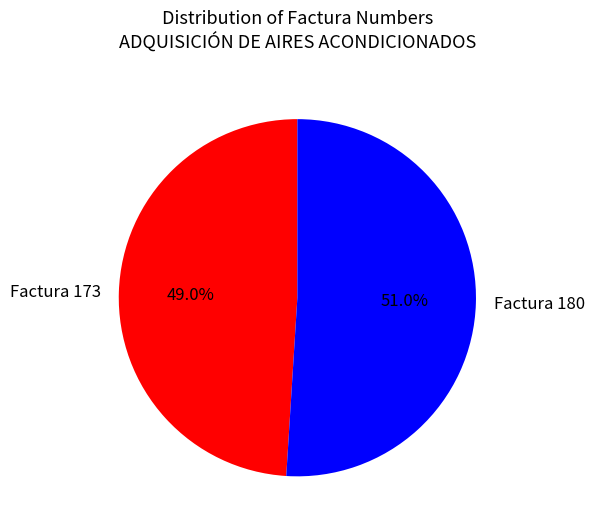

Rank the categories by value from highest to lowest.

Factura 180, Factura 173